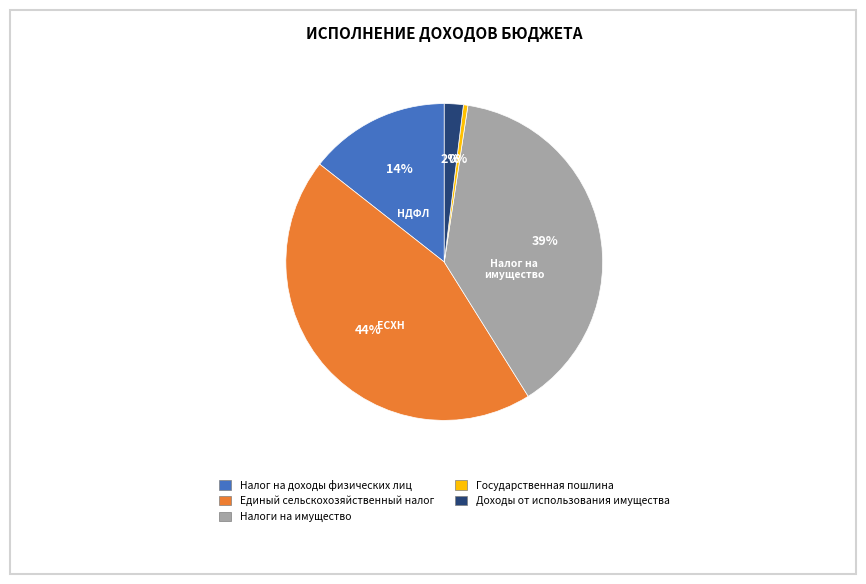

The Единый сельскохозяйственный налог slice represents 44% of the pie. True or false?

True